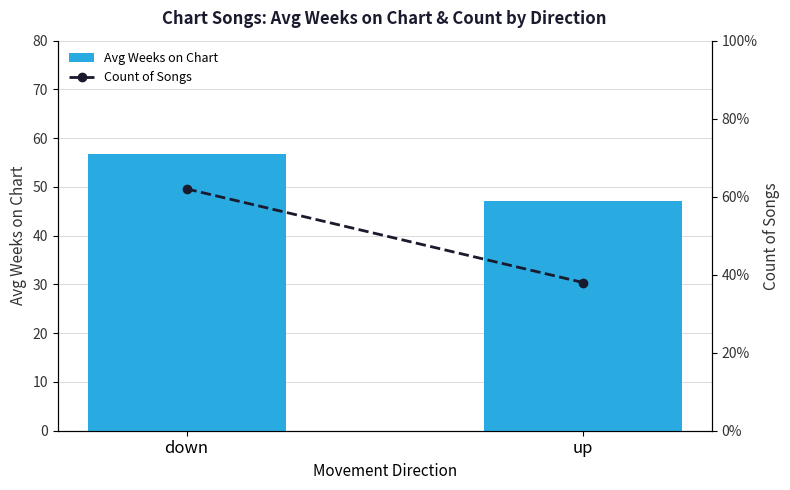

What are all the series names shown in the legend?

Avg Weeks on Chart, Count of Songs